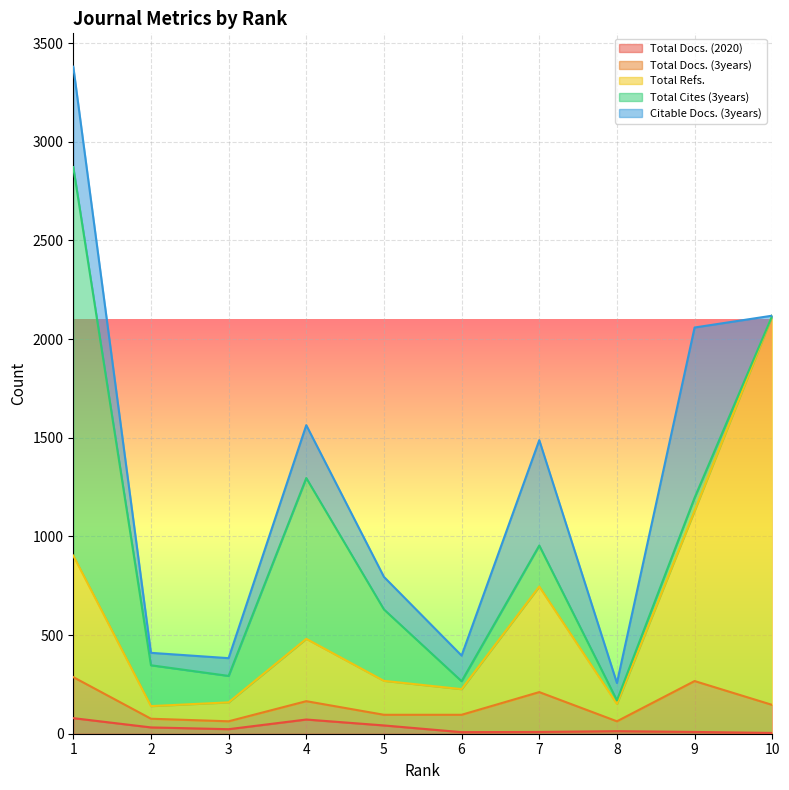

How many lines are shown in the chart?

5